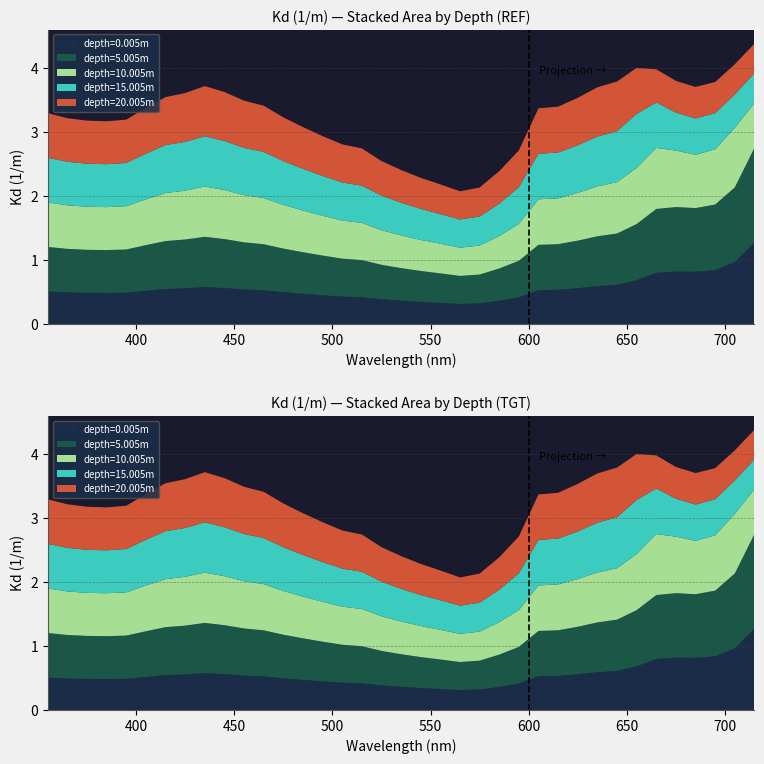

Reading left to right, transcribe all the data shown in this chart.

depth=0.005m: 0.5	0.5	0.5	0.5	0.5	0.5	0.5	0.6	0.6	0.6	0.5	0.5	0.5	0.5	0.4	0.4	0.4	0.4	0.4	0.3	0.3	0.3	0.3	0.4	0.4	0.5	0.5	0.6	0.6	0.6	0.7	0.8	0.8	0.8	0.8	1.0	1.3
depth=5.005m: 0.7	0.7	0.7	0.7	0.7	0.7	0.7	0.8	0.8	0.8	0.7	0.7	0.7	0.6	0.6	0.6	0.6	0.5	0.5	0.5	0.5	0.4	0.5	0.5	0.6	0.7	0.7	0.7	0.8	0.8	0.9	1.0	1.0	1.0	1.0	1.2	1.5
depth=10.005m: 0.7	0.7	0.7	0.7	0.7	0.7	0.7	0.8	0.8	0.8	0.7	0.7	0.7	0.7	0.6	0.6	0.6	0.5	0.5	0.5	0.5	0.4	0.5	0.5	0.6	0.7	0.7	0.7	0.8	0.8	0.9	1.0	0.9	0.8	0.9	0.9	0.7
depth=15.005m: 0.7	0.7	0.7	0.7	0.7	0.7	0.7	0.8	0.8	0.8	0.7	0.7	0.7	0.7	0.6	0.6	0.6	0.5	0.5	0.5	0.5	0.4	0.5	0.5	0.6	0.7	0.7	0.7	0.8	0.8	0.8	0.7	0.6	0.6	0.6	0.5	0.5
depth=20.005m: 0.7	0.7	0.7	0.7	0.7	0.7	0.7	0.8	0.8	0.8	0.7	0.7	0.7	0.7	0.6	0.6	0.6	0.5	0.5	0.5	0.5	0.4	0.5	0.5	0.6	0.7	0.7	0.7	0.8	0.8	0.7	0.5	0.5	0.5	0.5	0.5	0.5